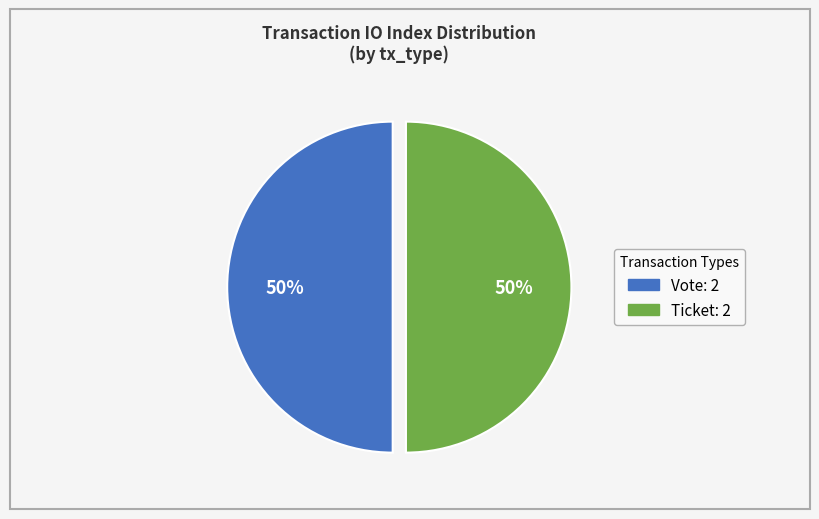

To the nearest percent, what portion does Vote represent?

50%